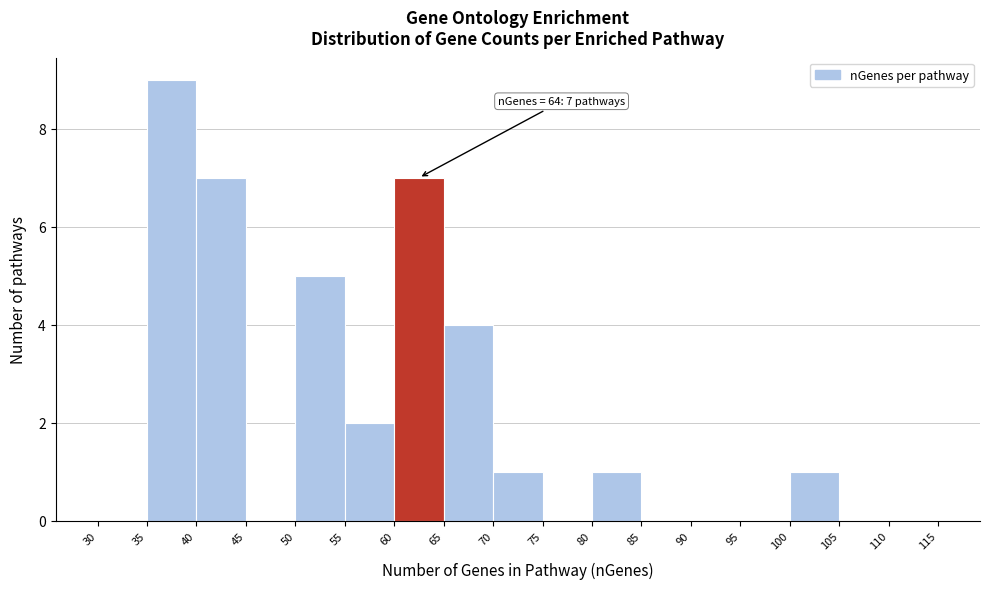

Which range on the x-axis has the tallest bar?

35 to 40